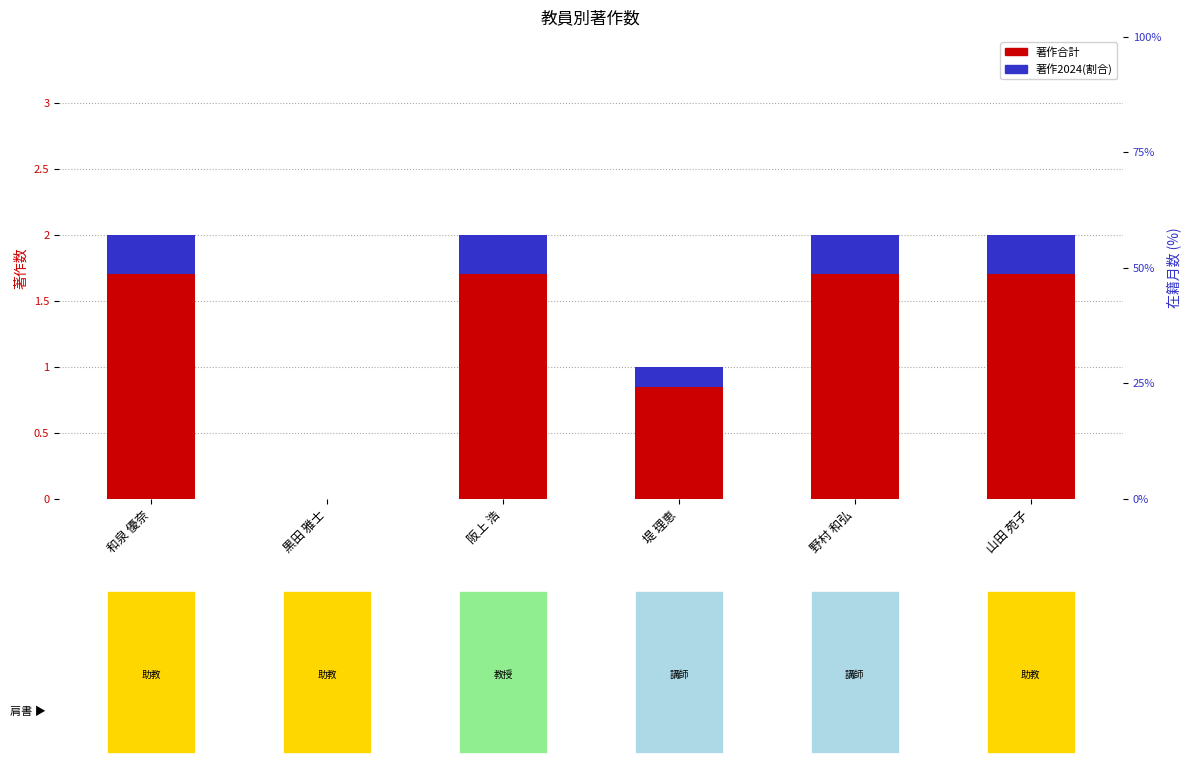

Does the chart contain any negative values?

No